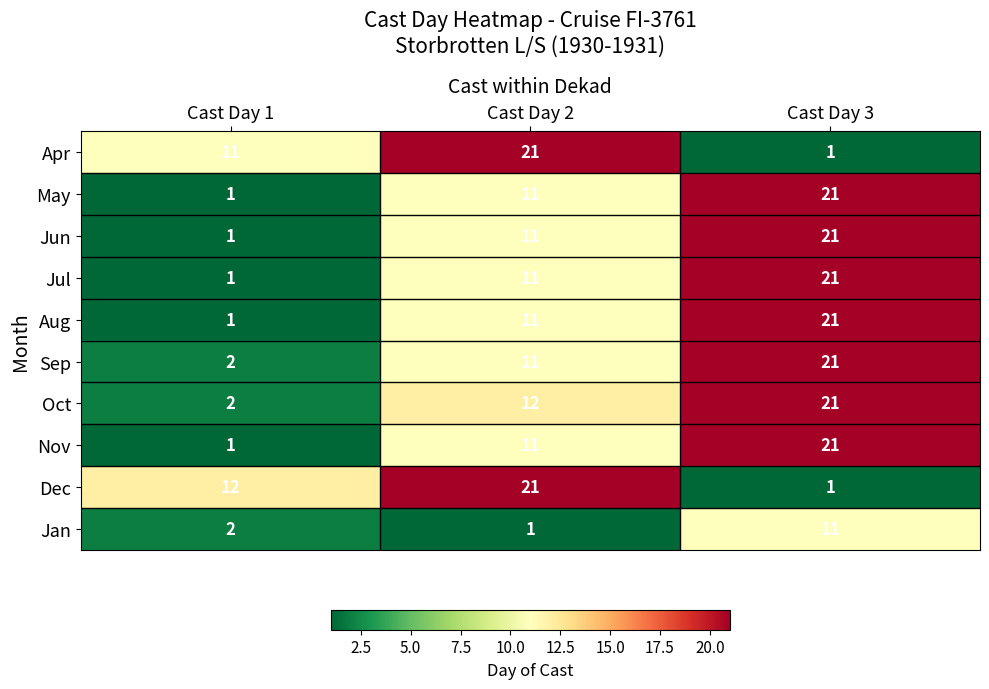

Which series has the largest total across all categories?

Oct